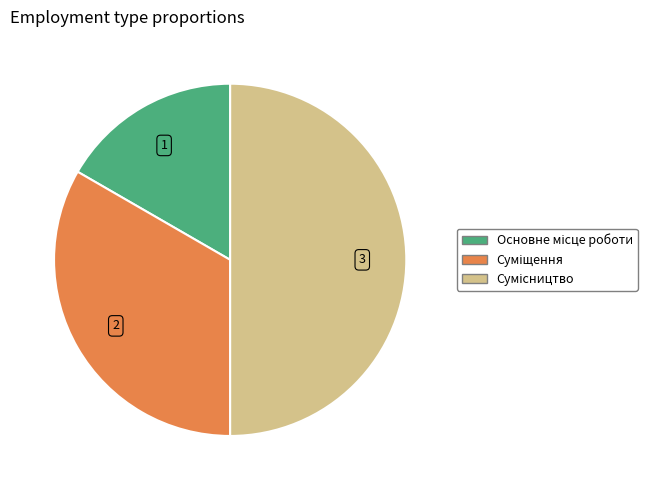

To the nearest percent, what is the combined percentage of Основне місце роботи and Суміщення?

50%